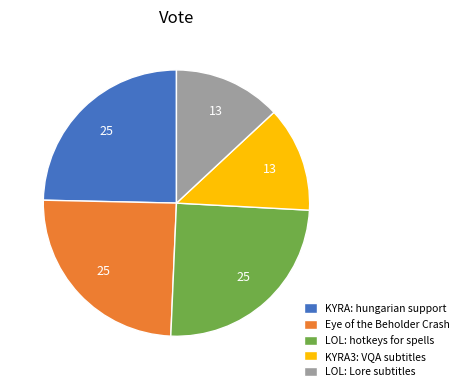

Do LOL: Lore subtitles and LOL: hotkeys for spells together represent more than half of the pie?

No